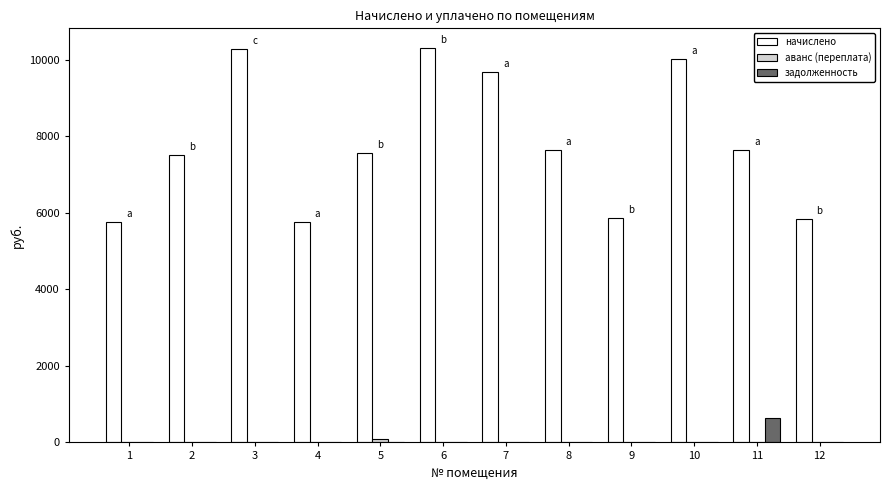

The value of начислено at 8 is 12270.3. True or false?

False